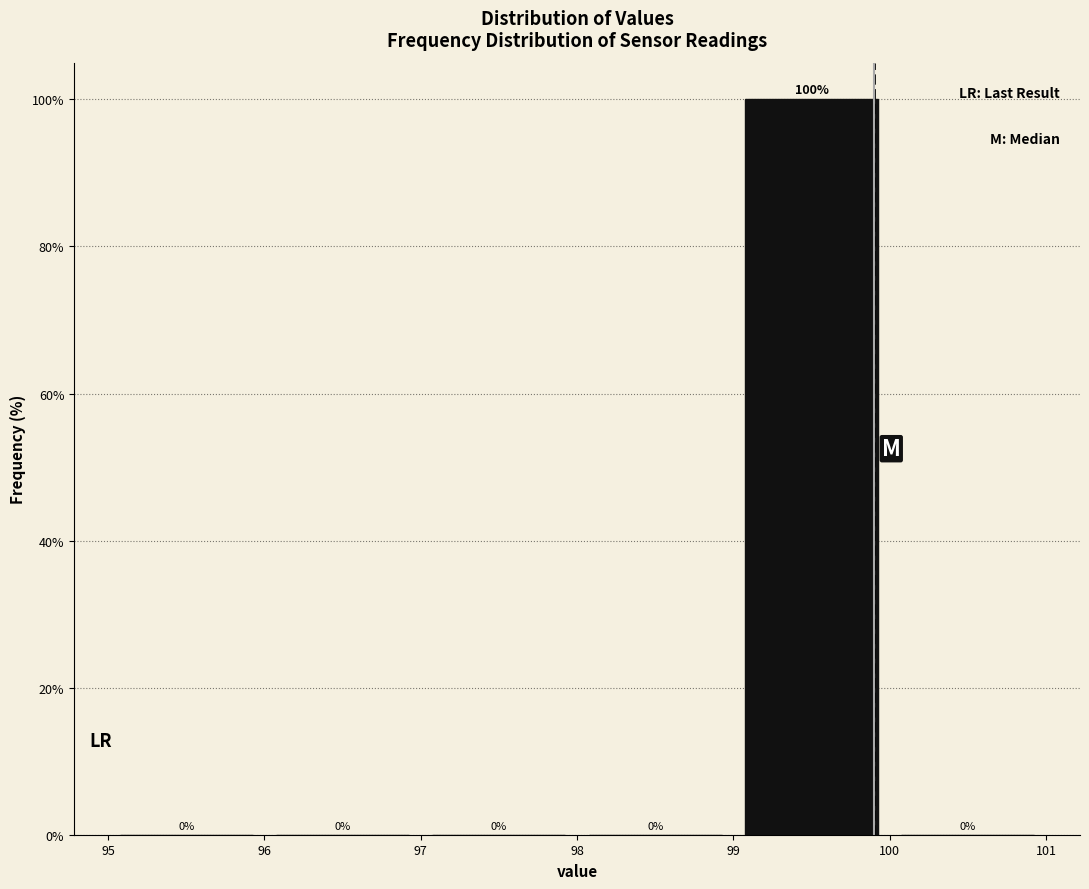

Reading left to right, transcribe this chart: for each bar, give the range it covers on the x-axis and its height.

95 to 96: 0
96 to 97: 0
97 to 98: 0
98 to 99: 0
99 to 100: 100
100 to 101: 0